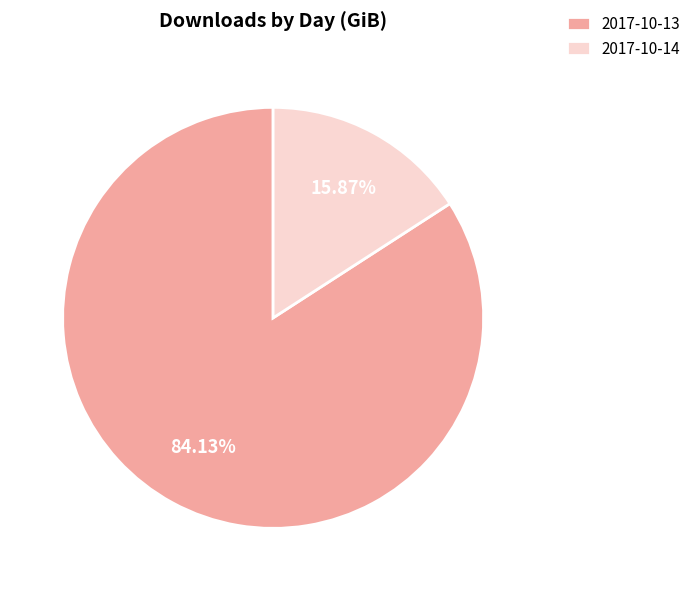

What percentage is the 2017-10-14 slice, to the nearest percent?

16%